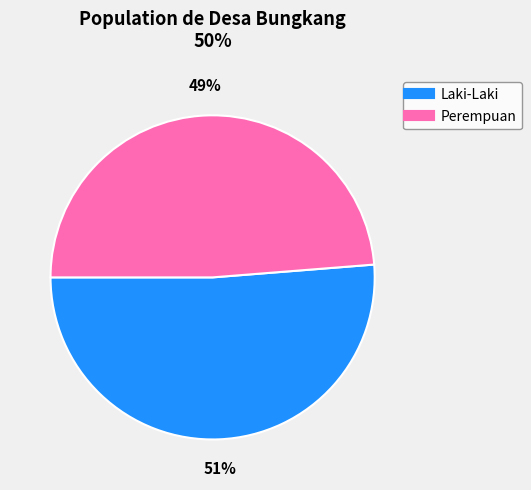

What is the ratio of the value at Perempuan to the value at Laki-Laki?

1.0